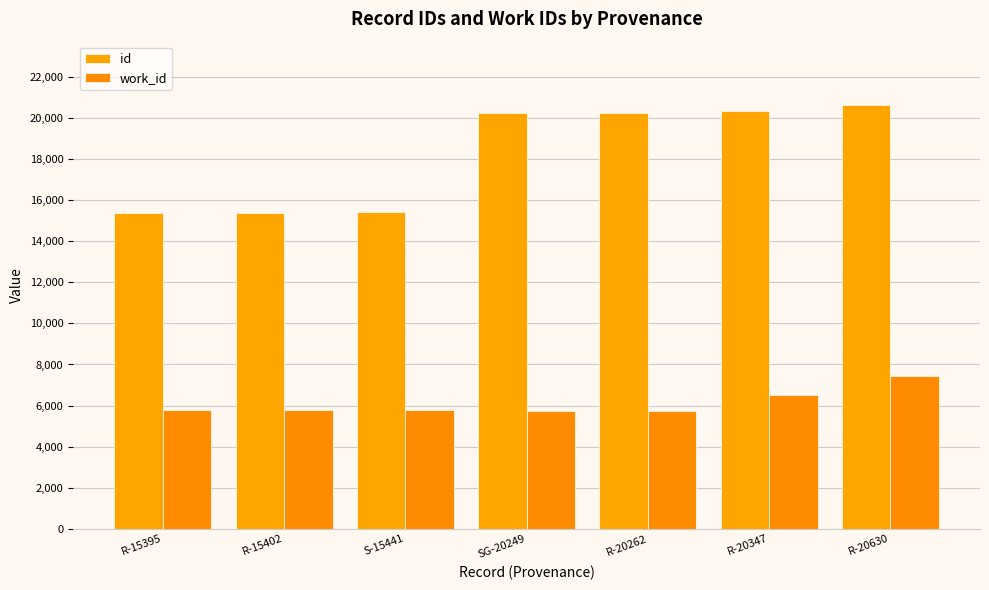

Reading right to left, what are all the values shown in this chart?

id: 20630	20347	20262	20249	15441	15402	15395
work_id: 7438	6506	5736	5736	5787	5775	5775